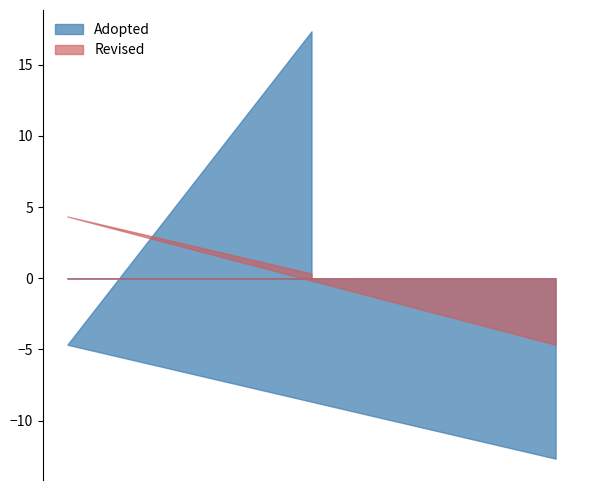

What is the maximum value for Revised?

4.3